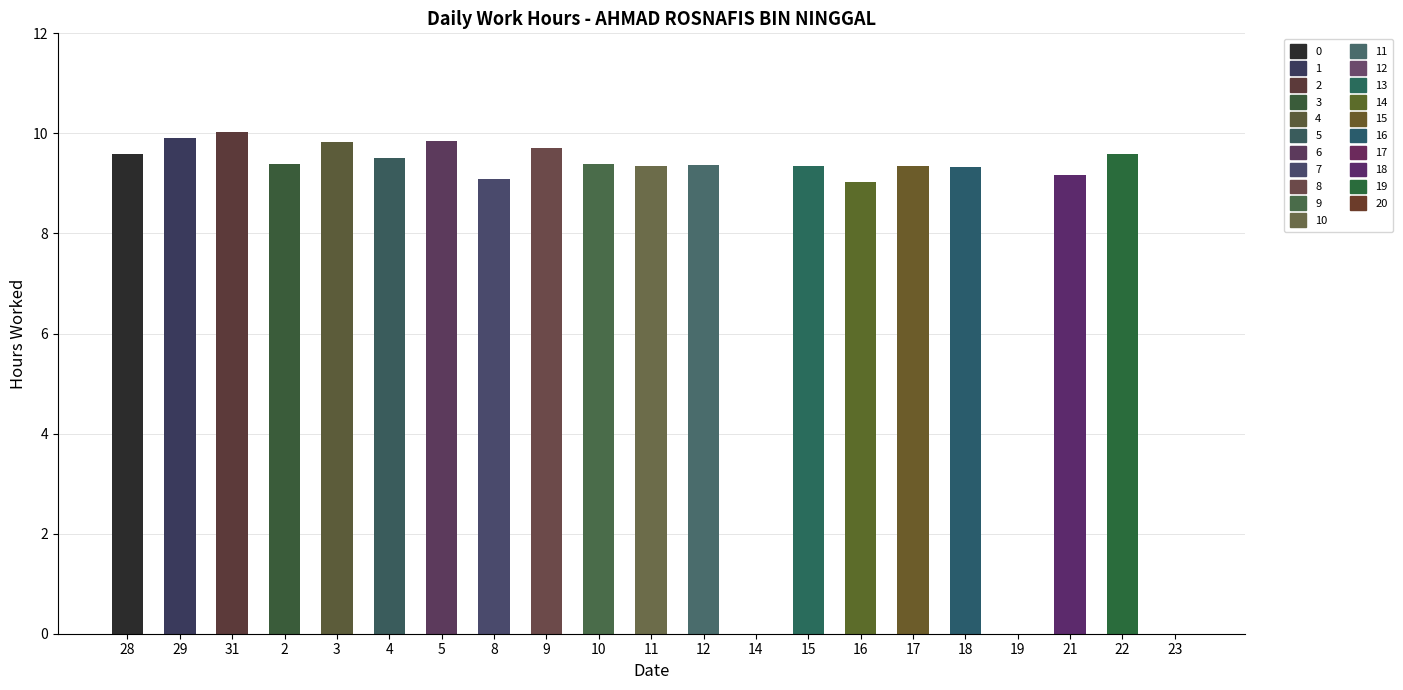

Where does the data first go above 9?

28